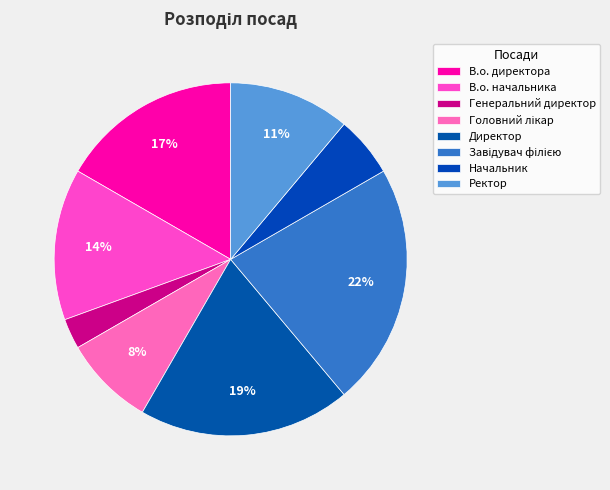

What percentage is the В.о. директора slice, to the nearest percent?

17%